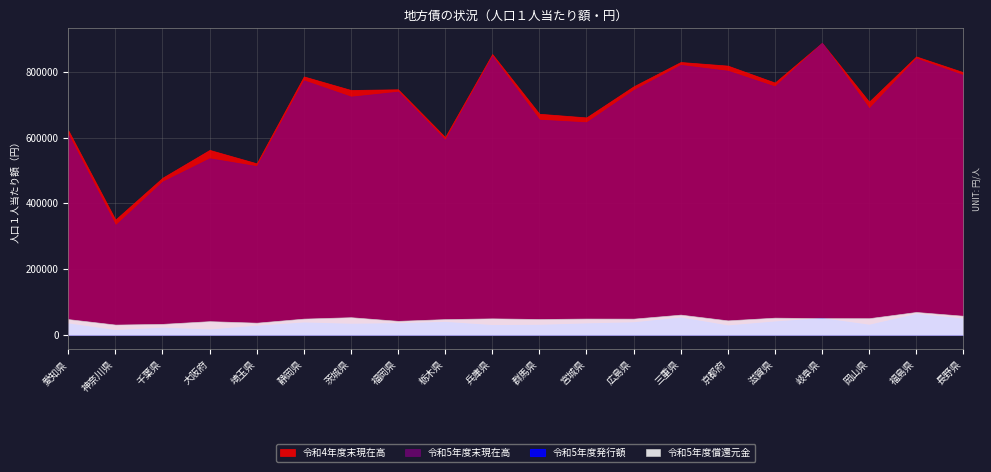

Reading left to right, list all the values displayed in this chart.

令和4年度末現在高: 622026	350517	477818	562456	521635	785992	744727	746815	601556	854094	672375	661318	755771	829812	818832	767268	888188	709225	846745	798895
令和5年度発行額: 34425	14351	21559	16111	27741	37411	33592	35359	39184	29534	30280	34668	37983	52642	28485	40597	50584	30553	63532	49320
令和5年度償還元金: 47756	31114	33313	41502	36914	49227	53542	42429	47780	50007	48109	49411	49192	61412	43913	52172	50700	50570	69465	57967
令和5年度末現在高: 608695	333754	466065	537065	513213	774176	724672	739746	592960	847744	654547	646575	744562	821042	803405	755693	888072	688937	840789	790248